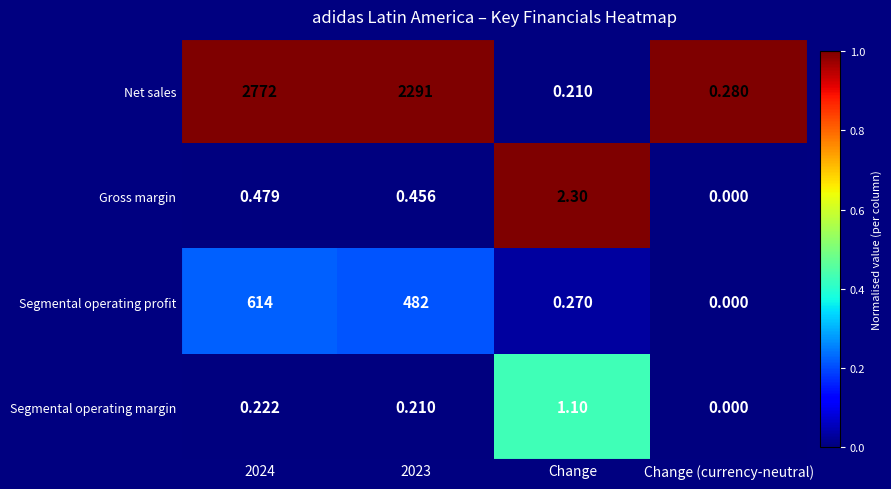

Rank the series at 2024 from highest to lowest value.

Net sales, Segmental operating profit, Gross margin, Segmental operating margin